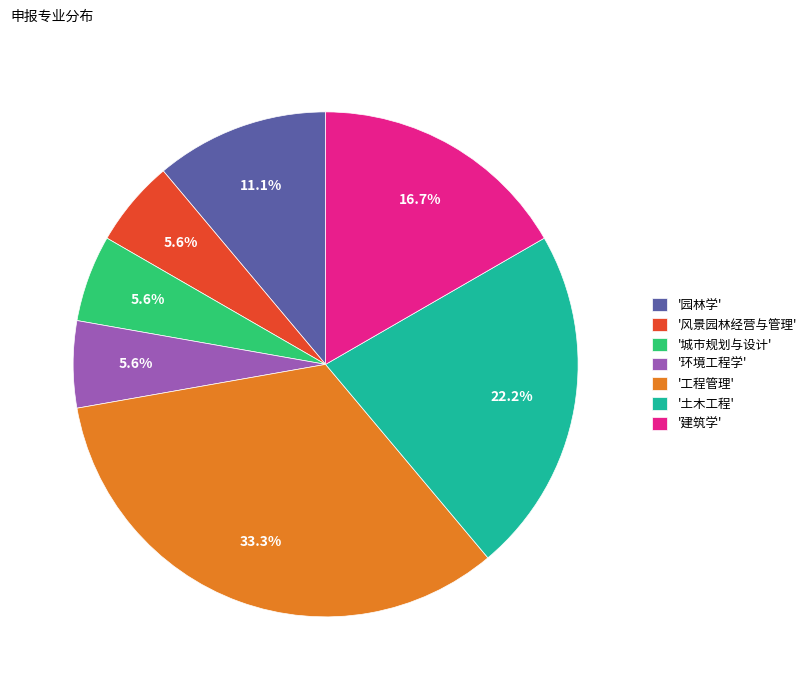

How many slices are in this pie chart?

7